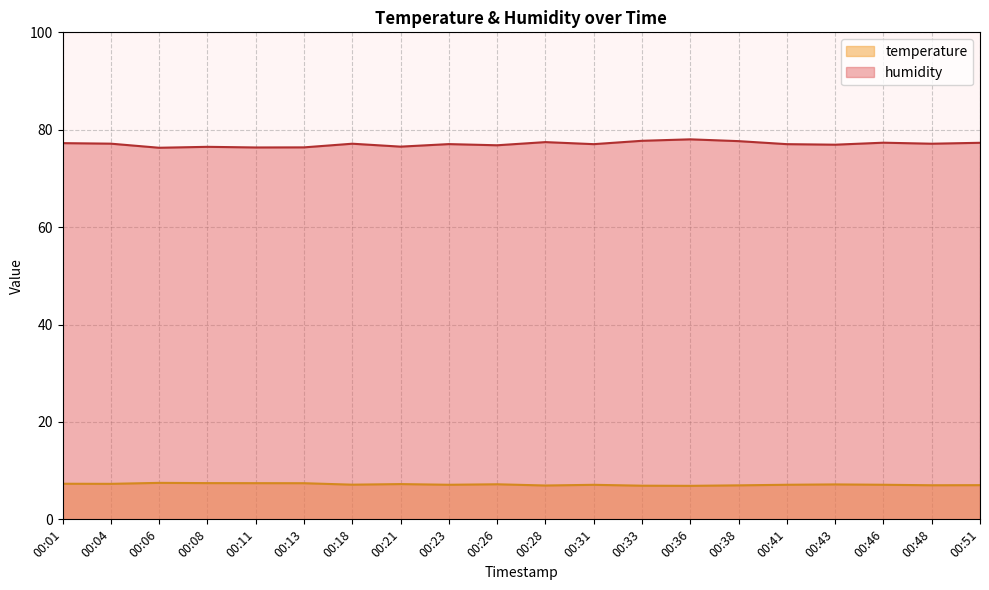

Where does the temperature series first go above 7?

00:01